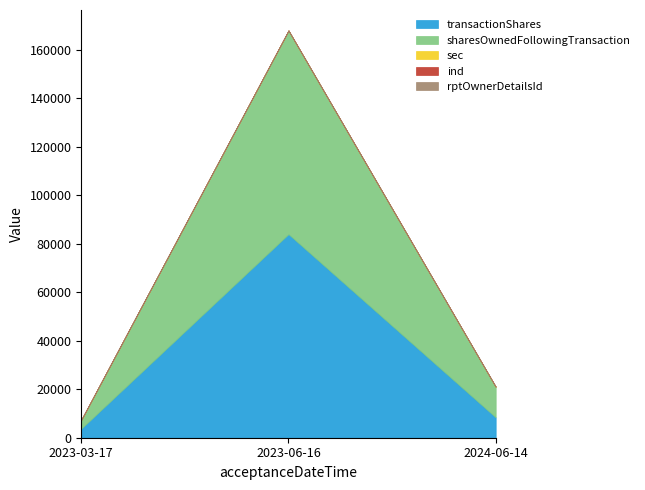

What is the maximum value for sharesOwnedFollowingTransaction?

84000